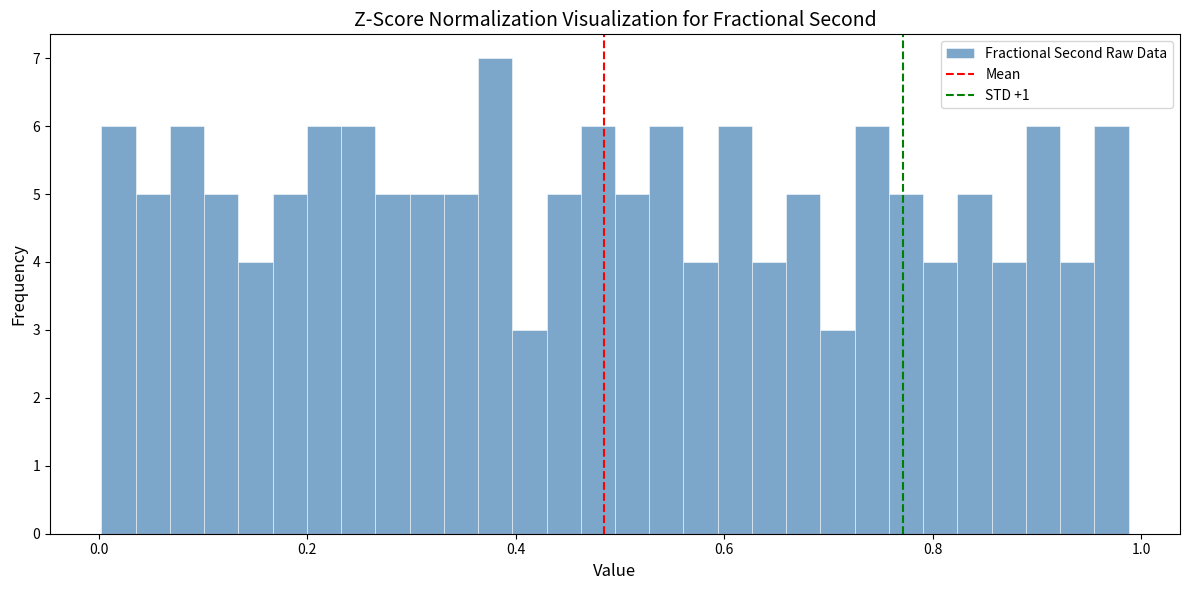

Read against the x-axis, roughly where is the centre of the tallest bar?

0.38